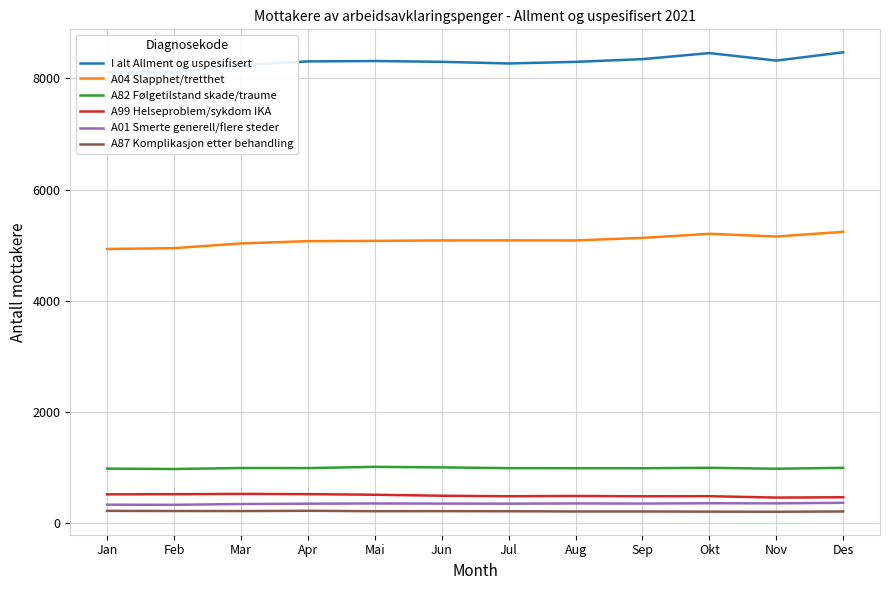

What is the difference between the highest and lowest values at Okt?

8251